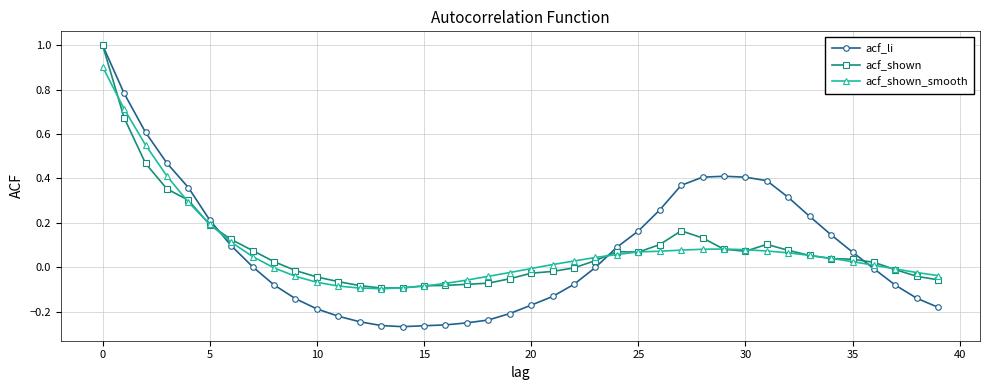

How many data points does each series have?

40